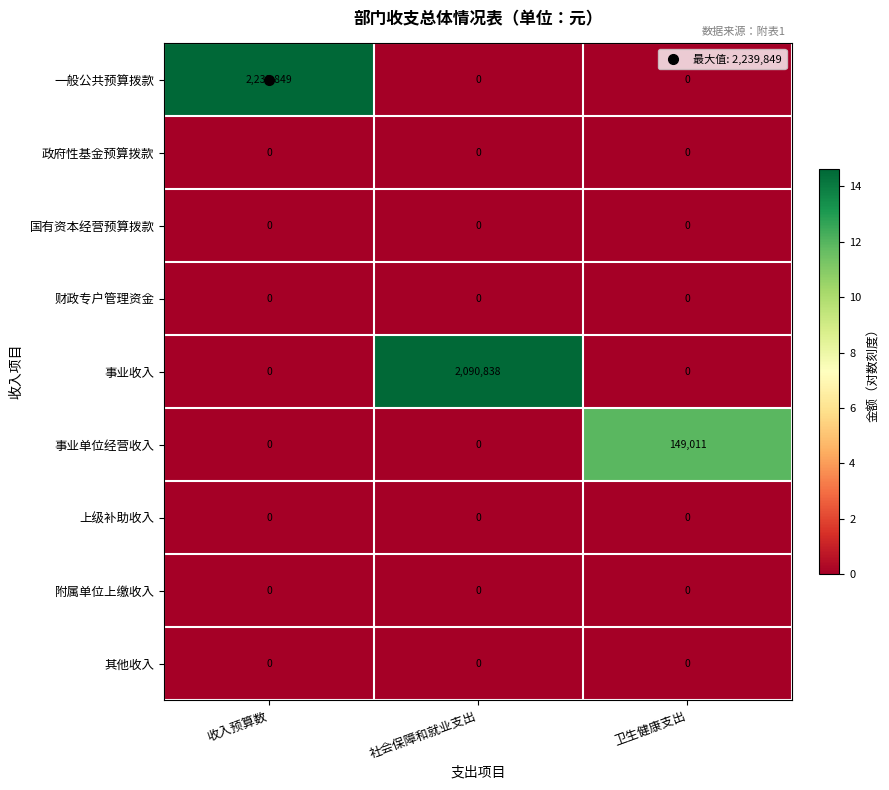

True or false: 国有资本经营预算拨款 has a value of 0 at 卫生健康支出.

True